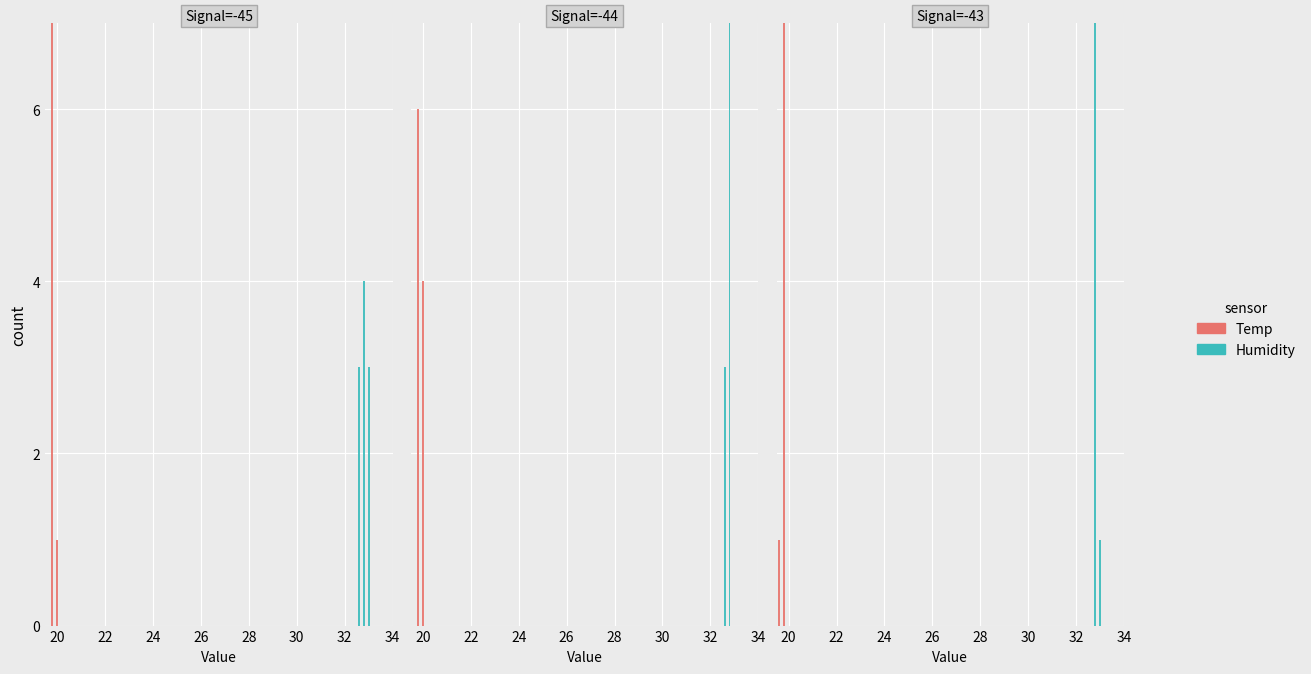

Read the Humidity value at -44.

32.6